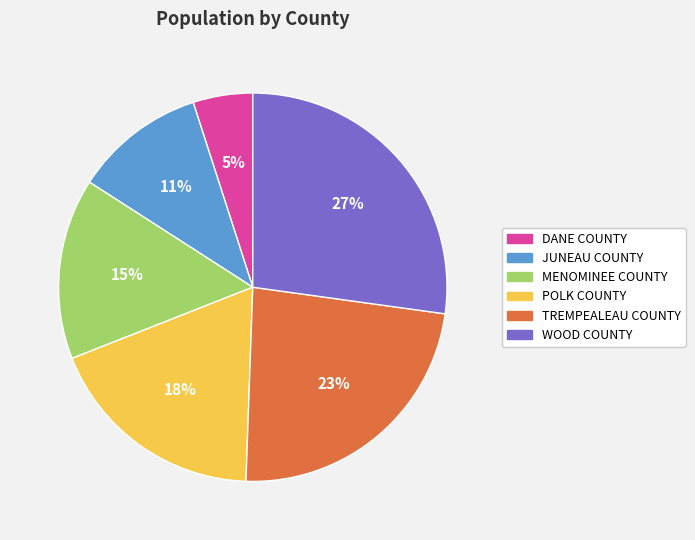

What percentage is the MENOMINEE COUNTY slice, to the nearest percent?

15%